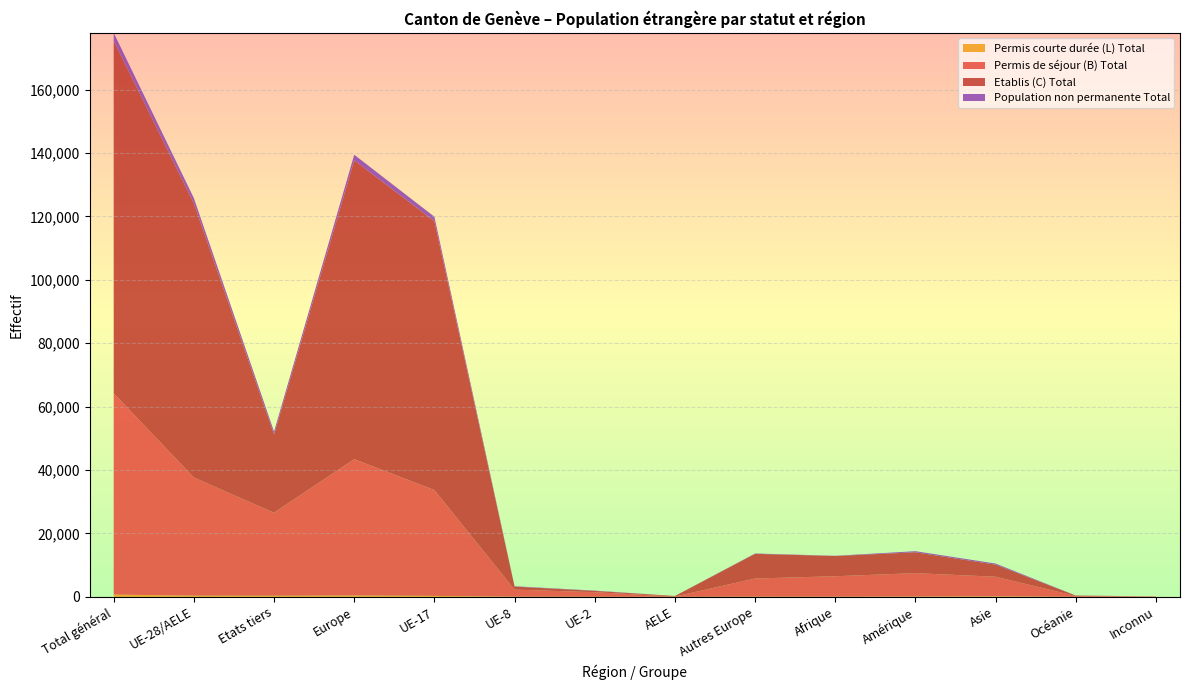

Reading left to right, list all the values displayed in this chart.

Permis de séjour (B) Total: 63470	37273	26197	43017	33381	2248	1454	102	5744	6467	7399	6192	271	124
Etablis (C) Total: 111228	86518	24710	94294	84820	955	411	174	7776	6382	6583	3813	132	24
Population non permanente Total: 2520	1628	892	1746	1411	113	94	2	118	70	345	334	24	1
Permis courte durée (L) Total: 717	369	348	420	310	39	20	0	51	41	84	167	5	0
Total général: 177935	125788	52147	139477	119922	3355	1979	278	13689	12960	14411	10506	432	149
Population permanente Total: 175415	124160	51255	137731	118511	3242	1885	276	13571	12890	14066	10172	408	148